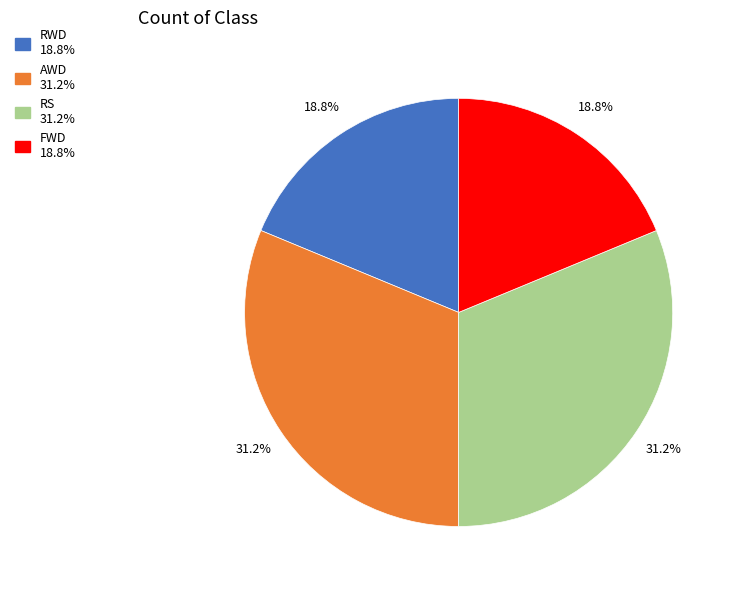

Count the number of slices in the pie.

4